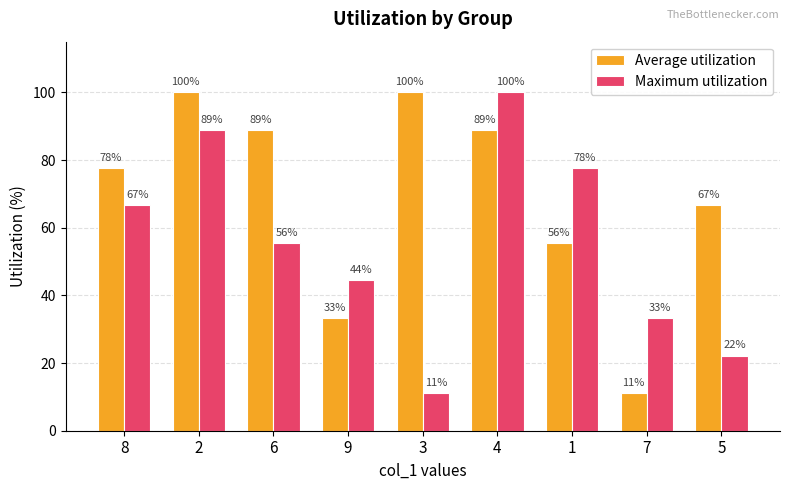

Is it true that Maximum utilization equals 112.3 at 8?

False